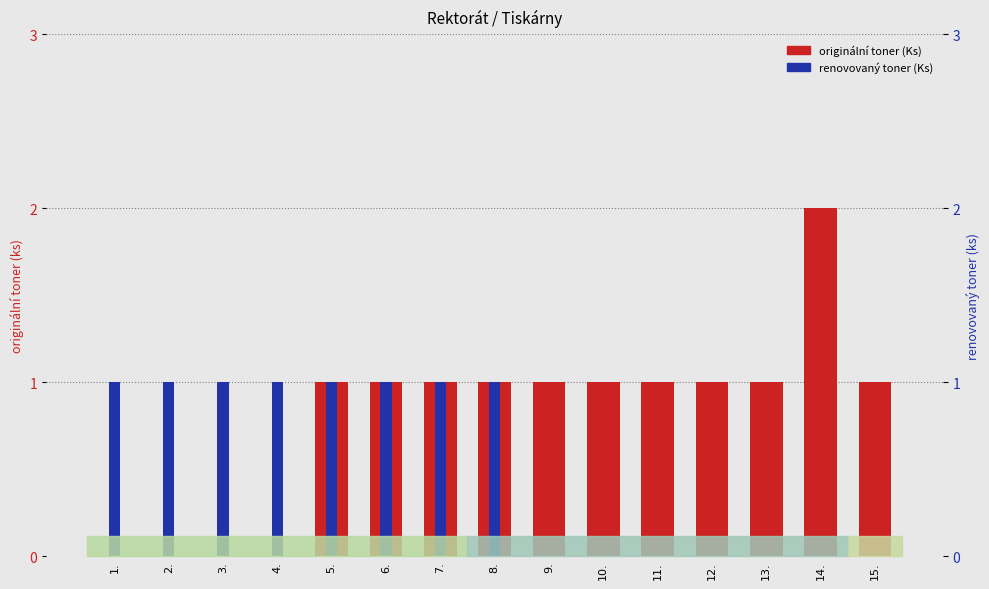

What is the label of the 7th bar from the right?

9.